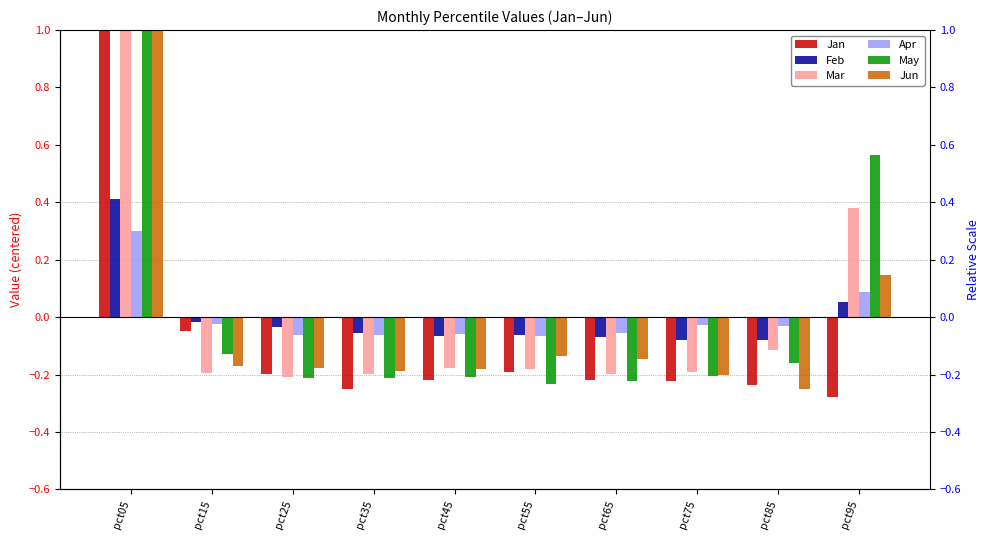

How many negative values does the Mar series have?

8